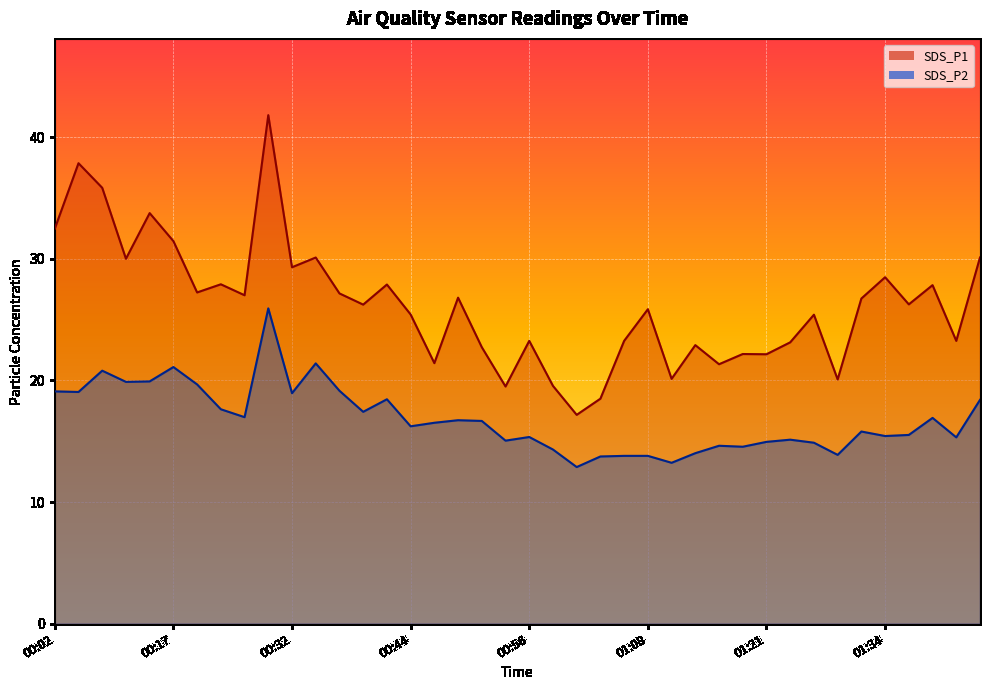

Where is the first local minimum for SDS_P1?

00:09